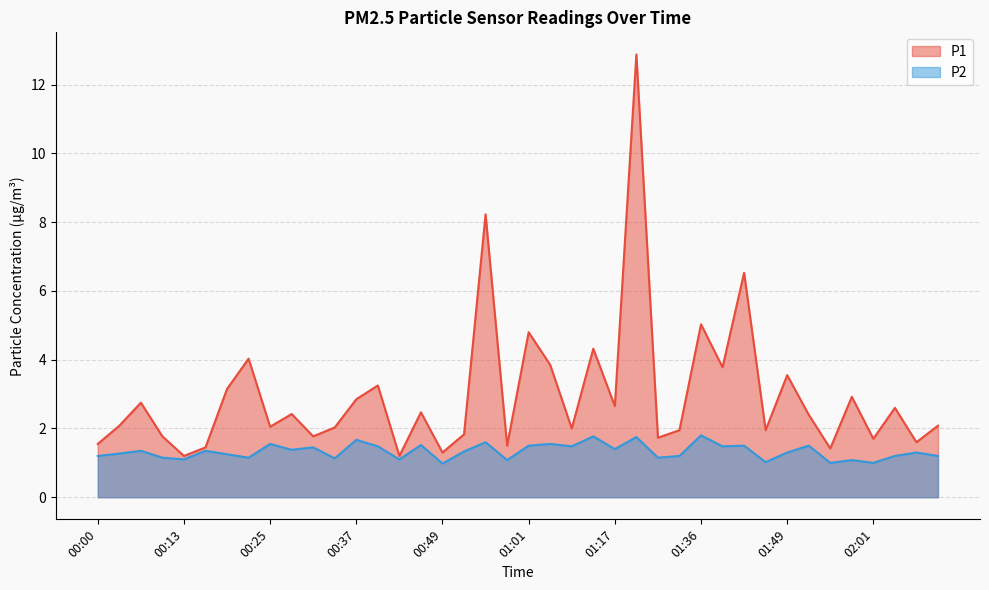

Reading left to right, extract all data points from this chart.

P1: 1.6	2.1	2.8	1.8	1.2	1.4	3.1	4.0	2.0	2.4	1.8	2.0	2.9	3.2	1.2	2.5	1.3	1.8	8.2	1.5	4.8	3.9	2.0	4.3	2.6	12.9	1.7	1.9	5.0	3.8	6.5	1.9	3.5	2.4	1.4	2.9	1.7	2.6	1.6	2.1
P2: 1.2	1.3	1.4	1.1	1.1	1.4	1.2	1.1	1.6	1.4	1.4	1.1	1.7	1.5	1.1	1.5	1.0	1.3	1.6	1.1	1.5	1.6	1.5	1.8	1.4	1.8	1.1	1.2	1.8	1.5	1.5	1.0	1.3	1.5	1.0	1.1	1.0	1.2	1.3	1.2